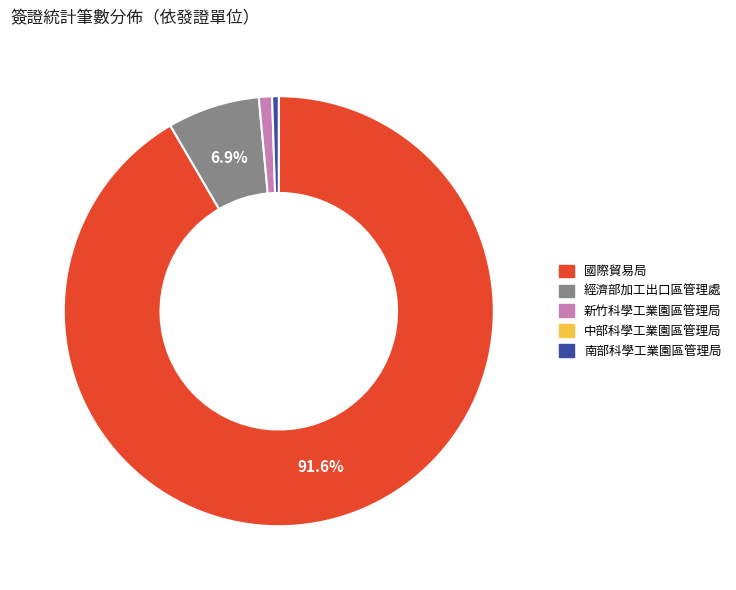

To the nearest percent, what is the average slice percentage?

25%